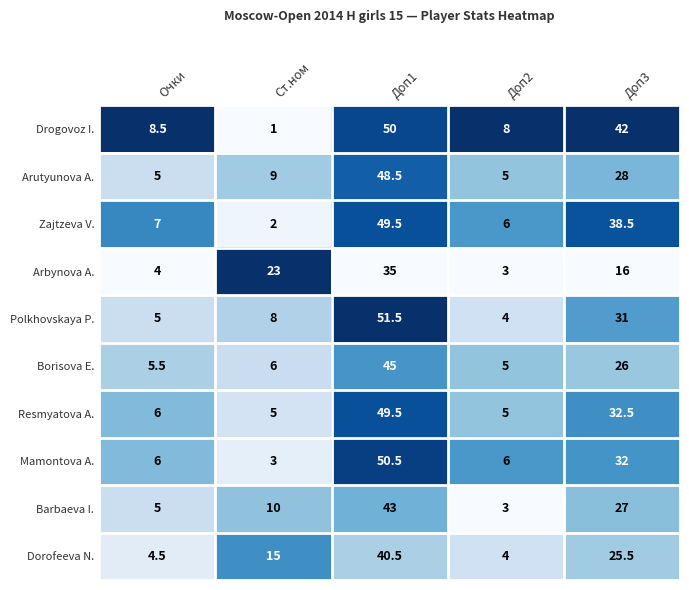

Which series has the widest spread of values?

Drogovoz I.